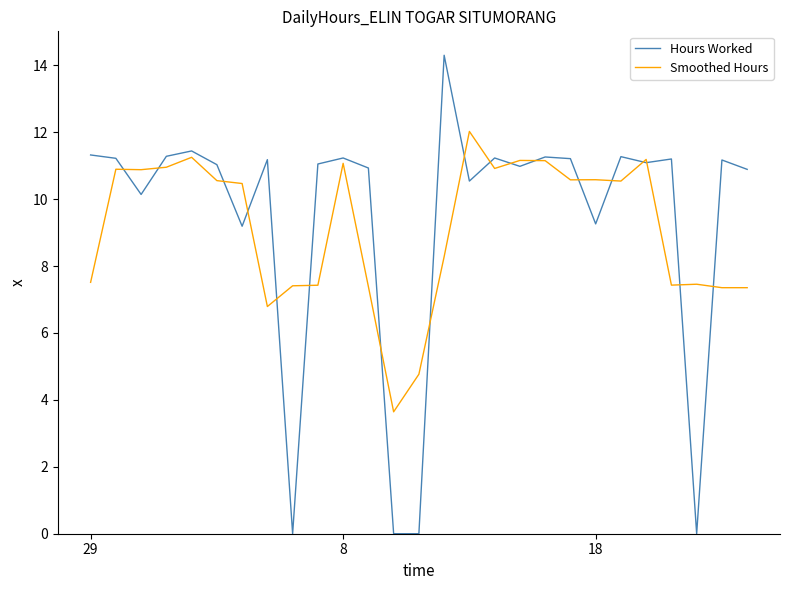

Which series has the widest spread of values?

Hours Worked